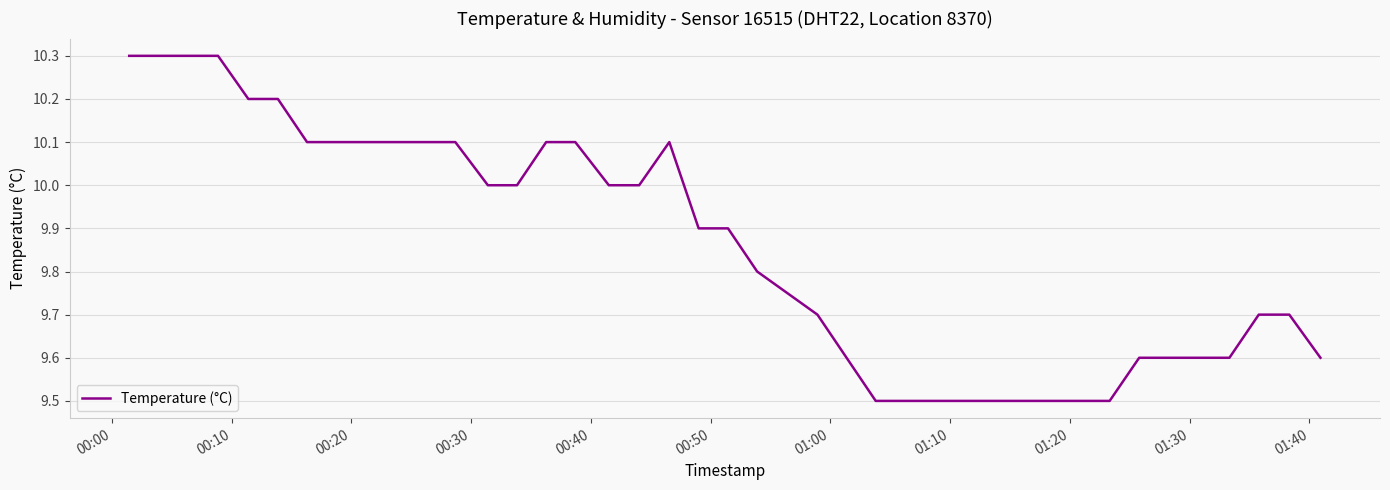

What is the difference between the maximum and minimum values?

0.8